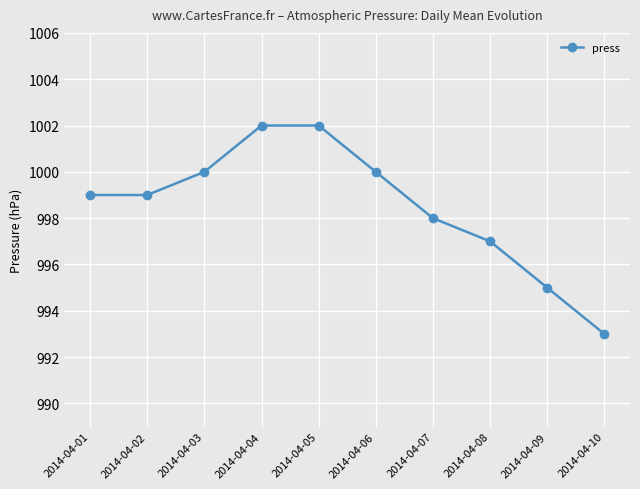

What is the value of the 4th point from the left?

1002